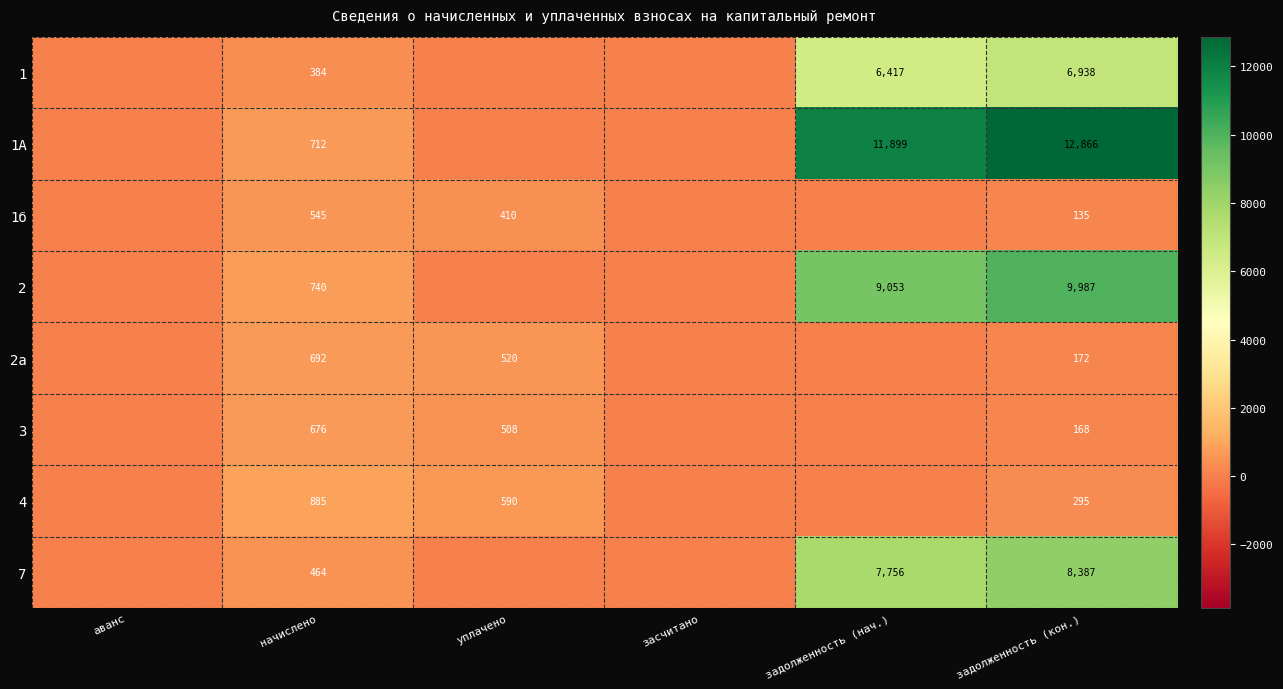

At how many categories does at least one series exceed 7794?

2